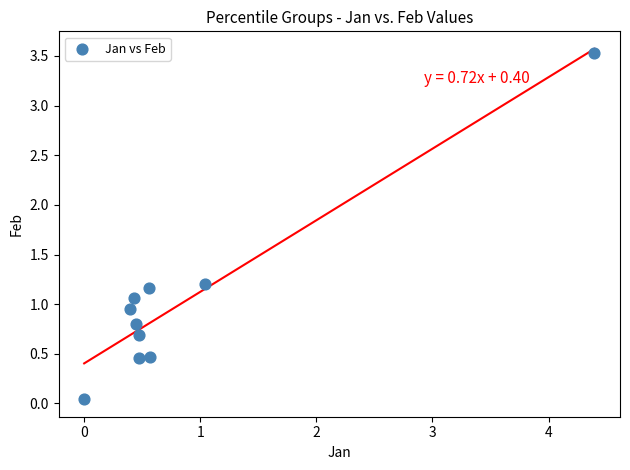

What is the range of Y values (max minus min)?

3.5